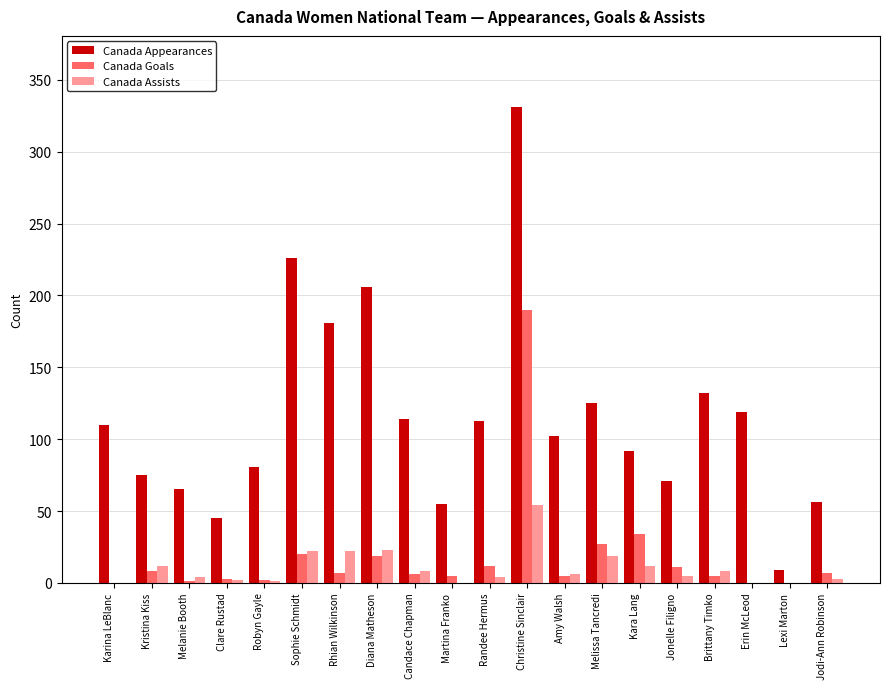

True or false: Canada Assists has a value of 8 at Brittany Timko.

True